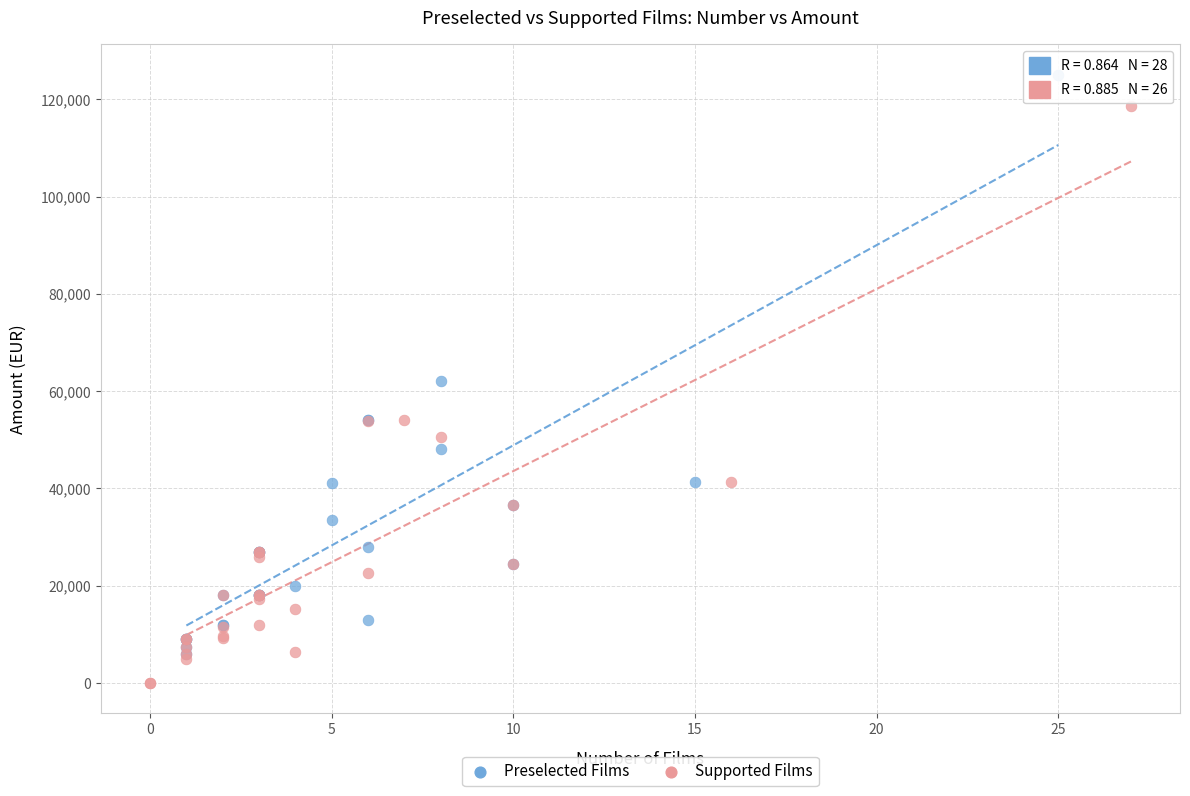

Which series reaches the maximum Y coordinate?

Preselected Films